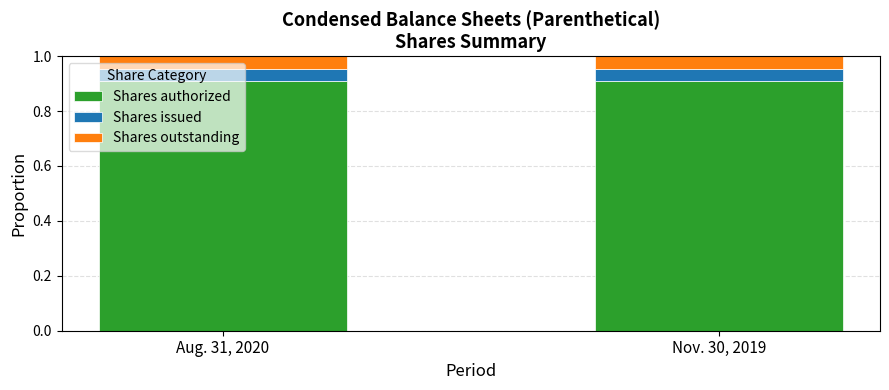

How many bars are there in total?

2